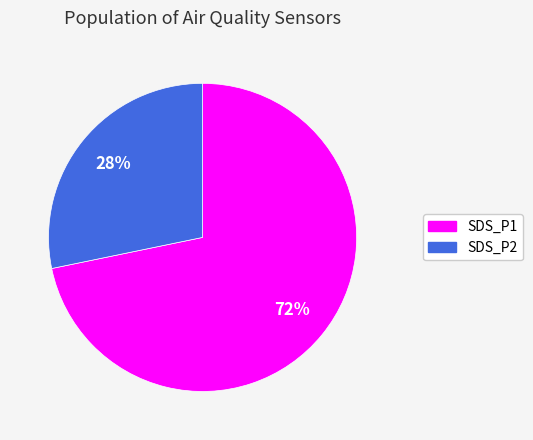

Between SDS_P2 and SDS_P1, which is larger?

SDS_P1